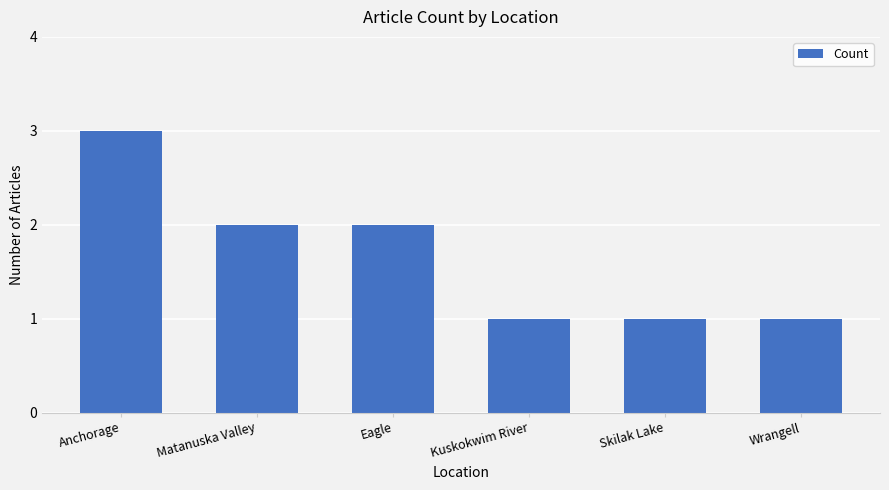

How many categories are shown in the chart?

6